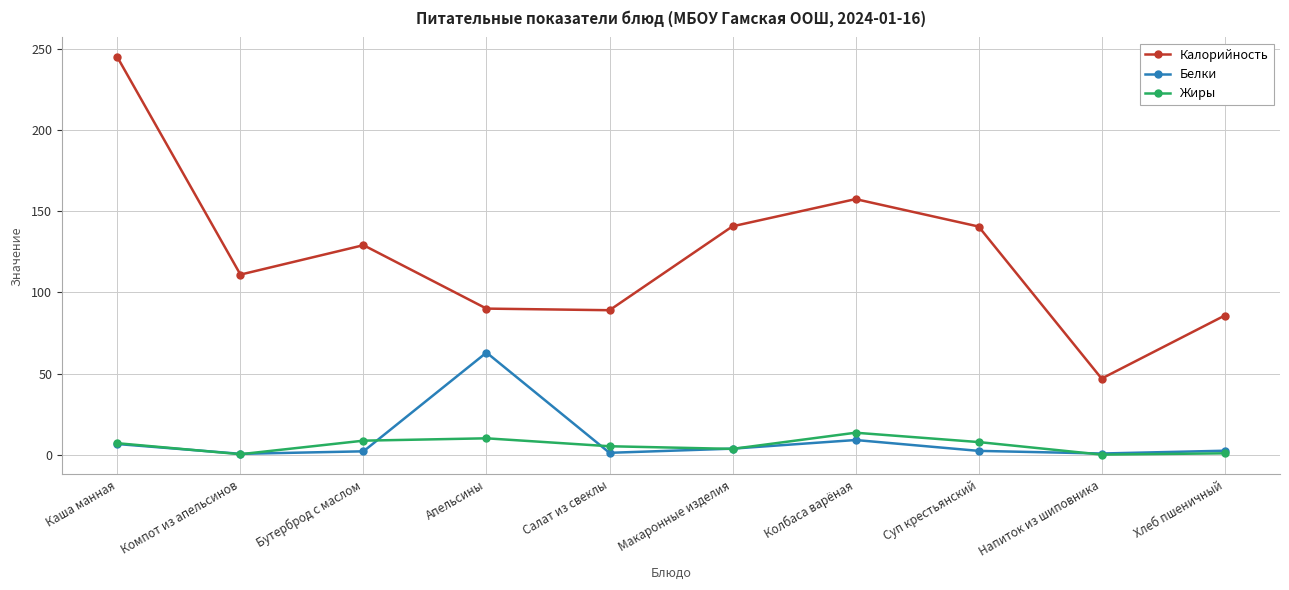

Where is Калорийность nearest to the value 145?

Макаронные изделия